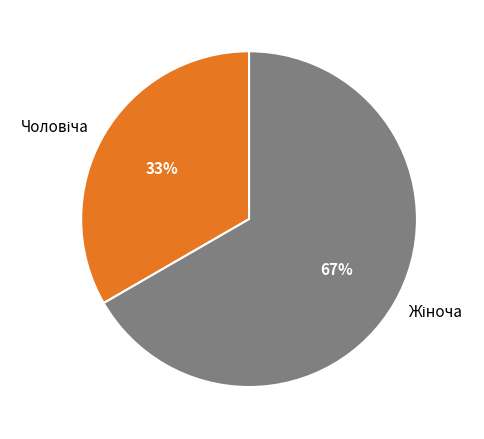

Is there any slice that represents more than half of the pie?

Yes